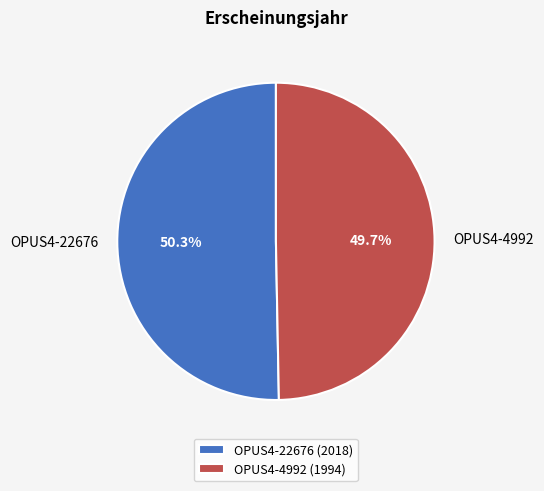

How many segments does this pie chart have?

2